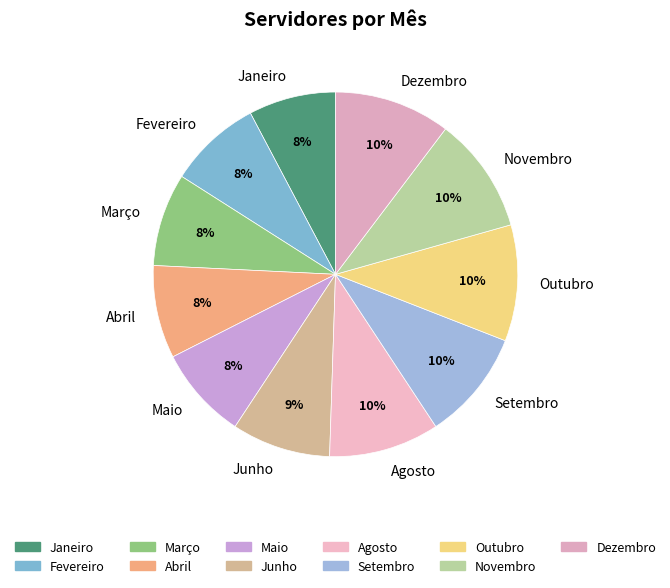

How many segments does this pie chart have?

11